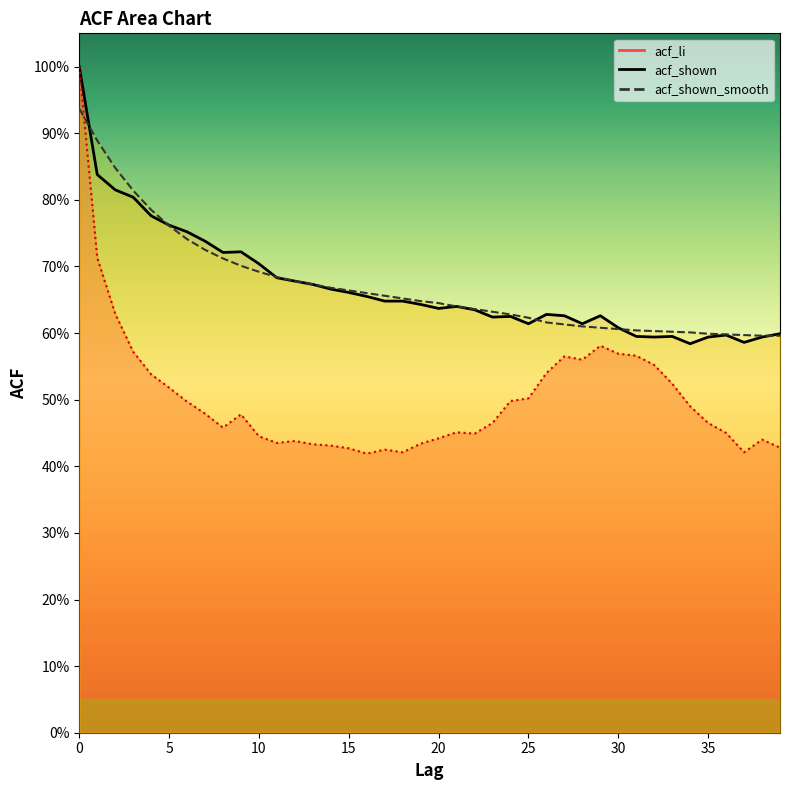

Where is acf_shown_smooth nearest to the value 0?

38